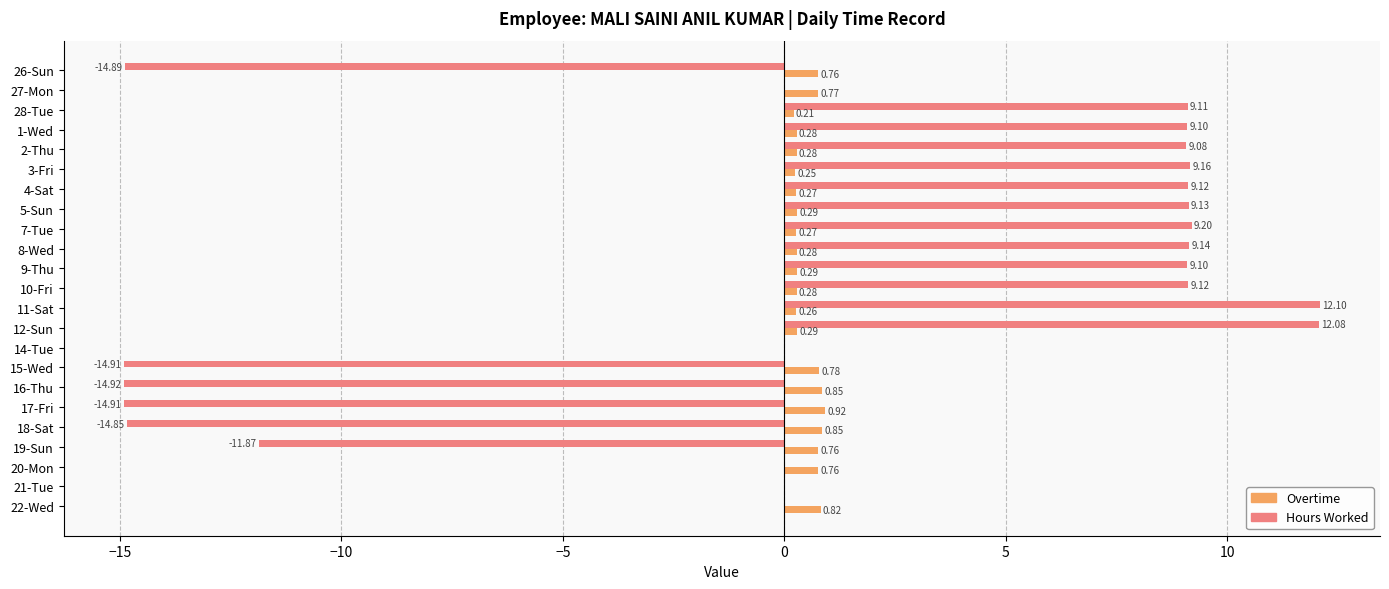

What is the average value of the Hours Worked series?

1.3